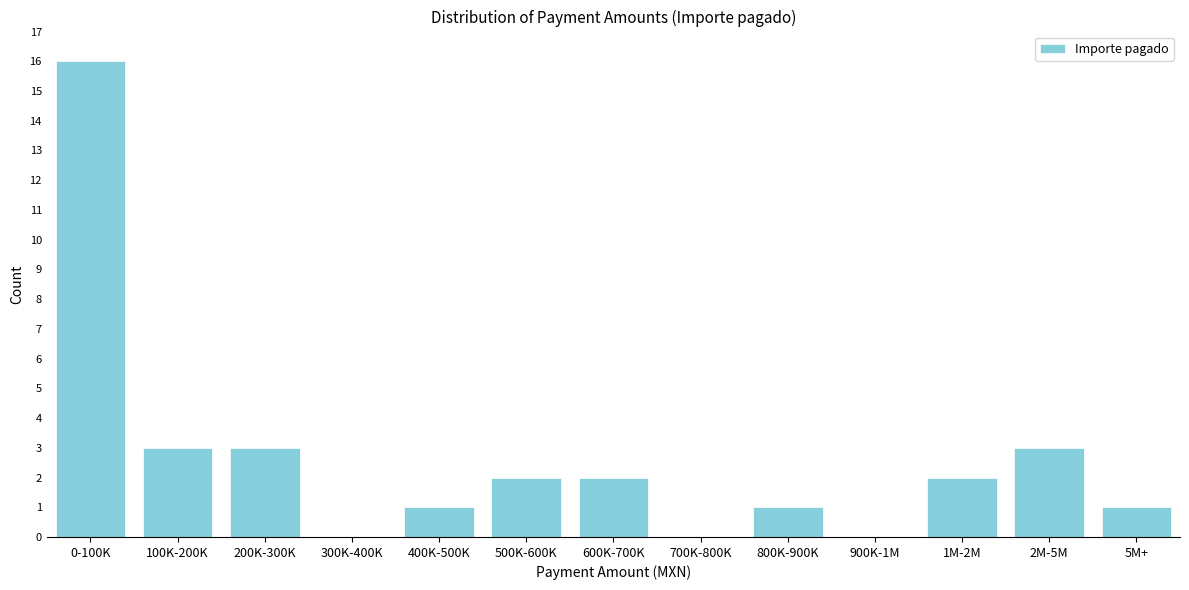

Reading left to right, transcribe all the data shown in this chart.

0-100K=16	100K-200K=3	200K-300K=3	300K-400K=0	400K-500K=1	500K-600K=2	600K-700K=2	700K-800K=0	800K-900K=1	900K-1M=0	1M-2M=2	2M-5M=3	5M+=1